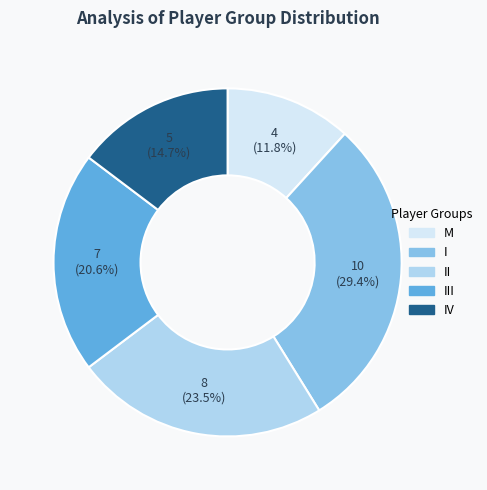

How much of the chart is everything except III?

79.4%